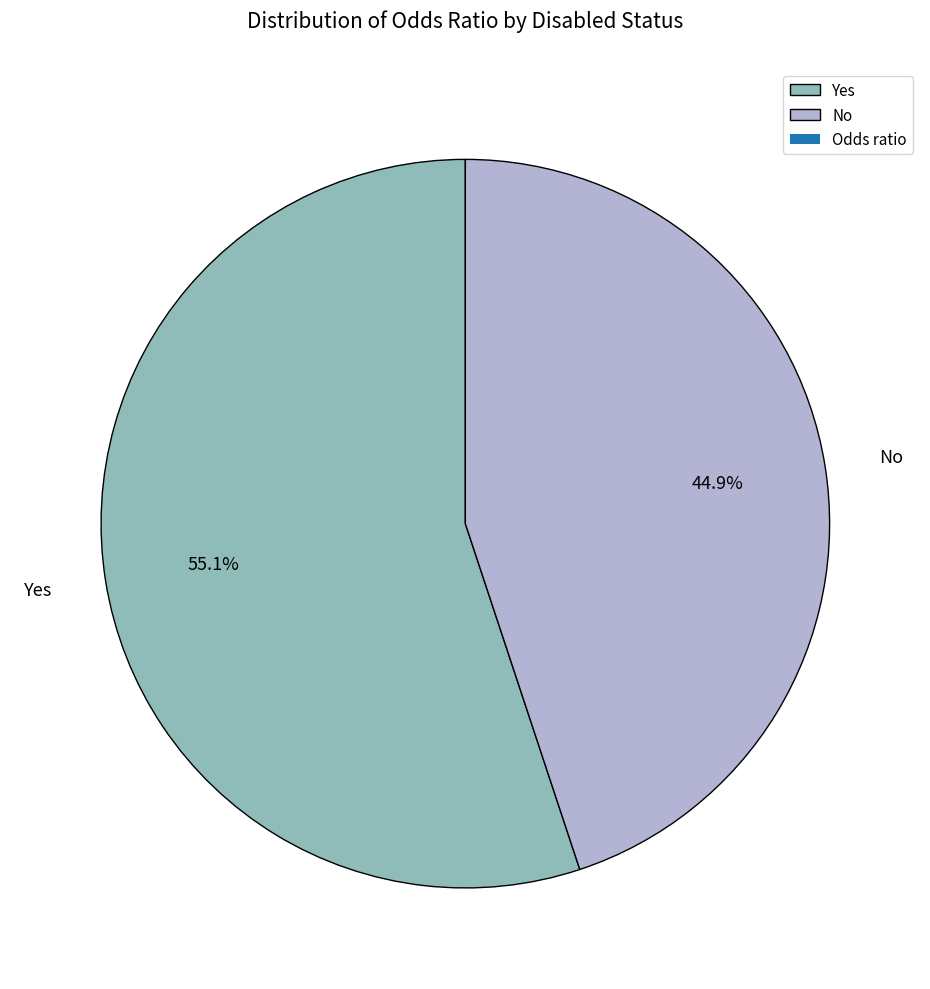

Which has a higher value, Yes or No?

Yes